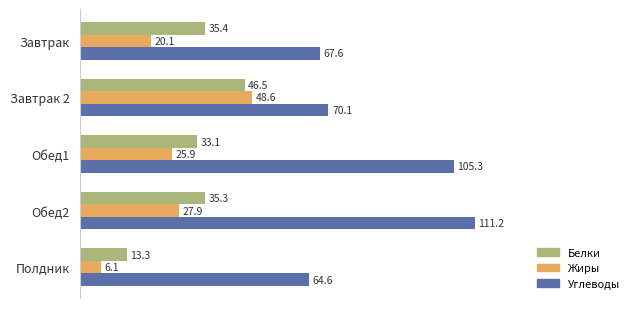

List the series in order of their peak value, highest first.

Углеводы, Жиры, Белки